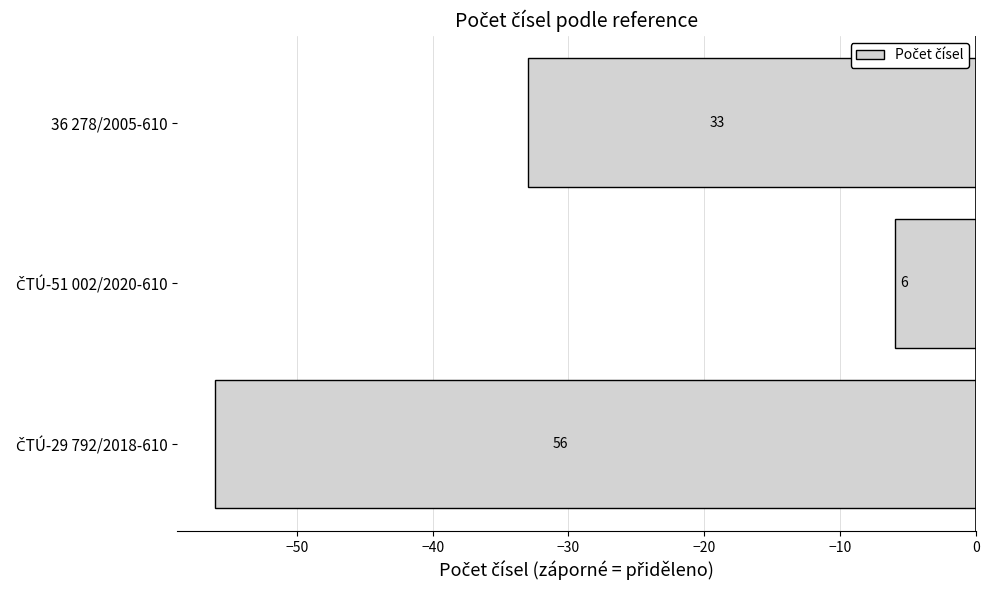

What is the greatest value displayed?

-6